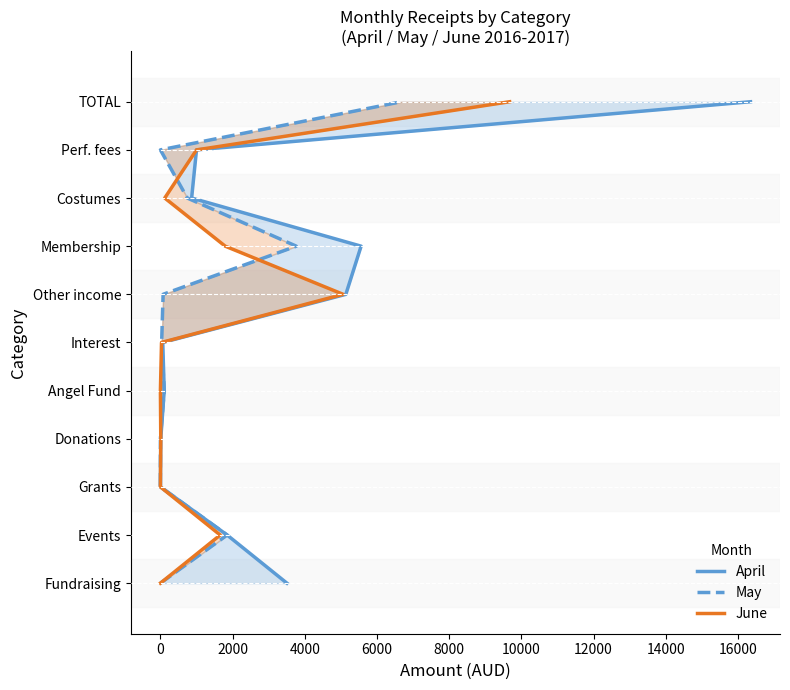

Does the chart display data point markers on the line(s)?

No